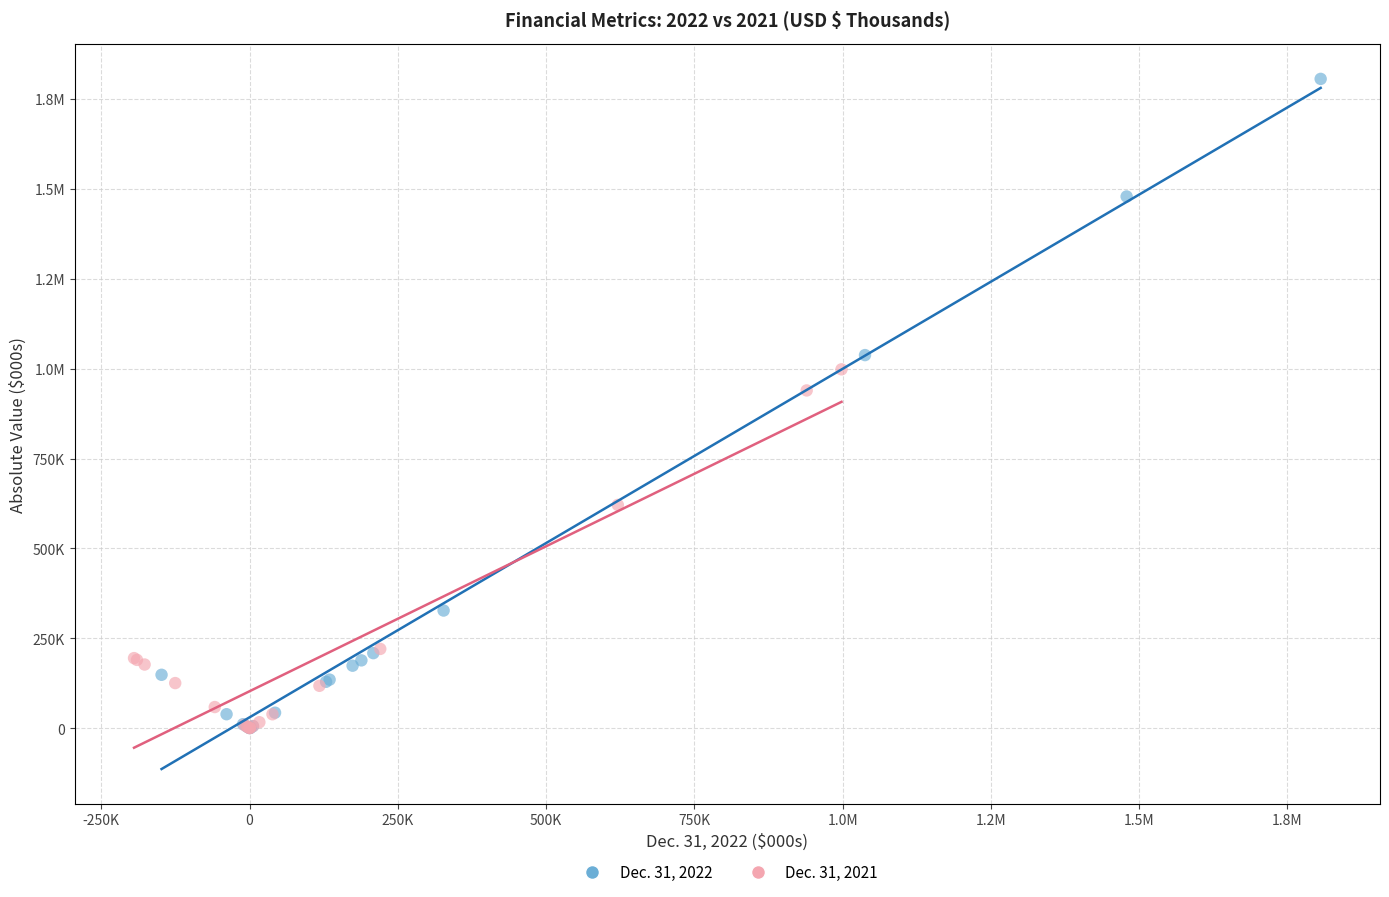

What are all the series names shown in the legend?

Dec. 31, 2022, Dec. 31, 2021